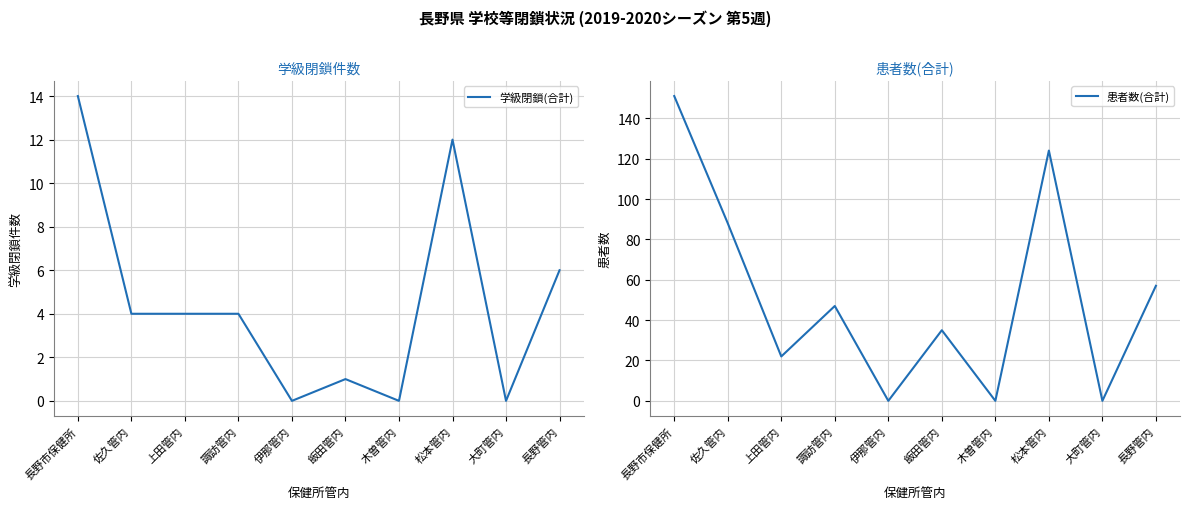

The 患者数(合計) series shows 23 at 飯田管内. True or false?

False